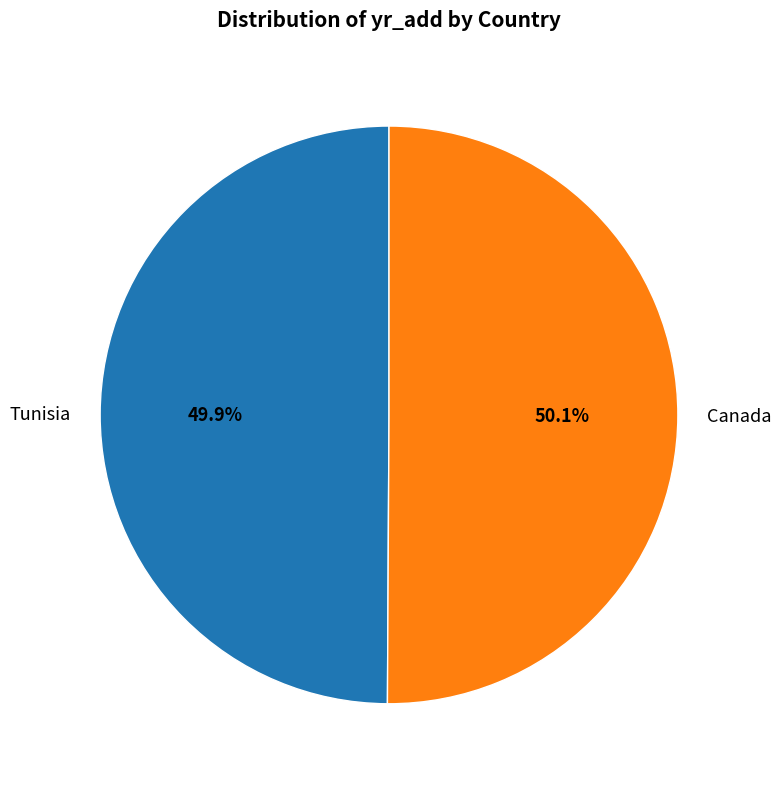

Approximately how many times larger is the value at Tunisia compared to Canada?

1.0